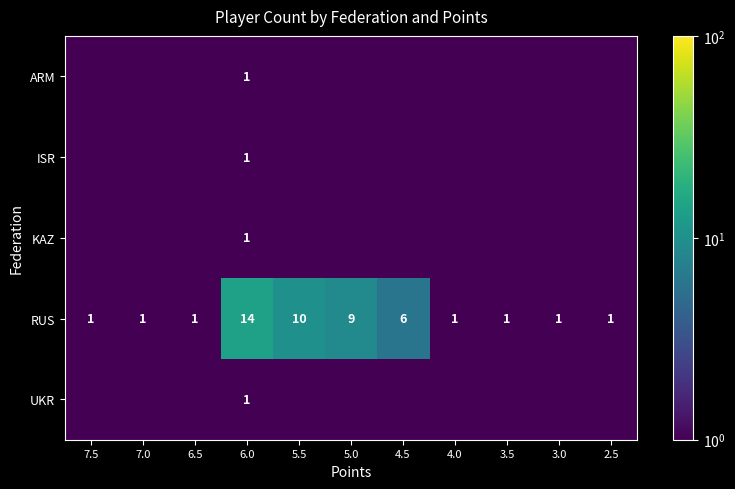

The RUS series shows 1.0 at 4.0. True or false?

True